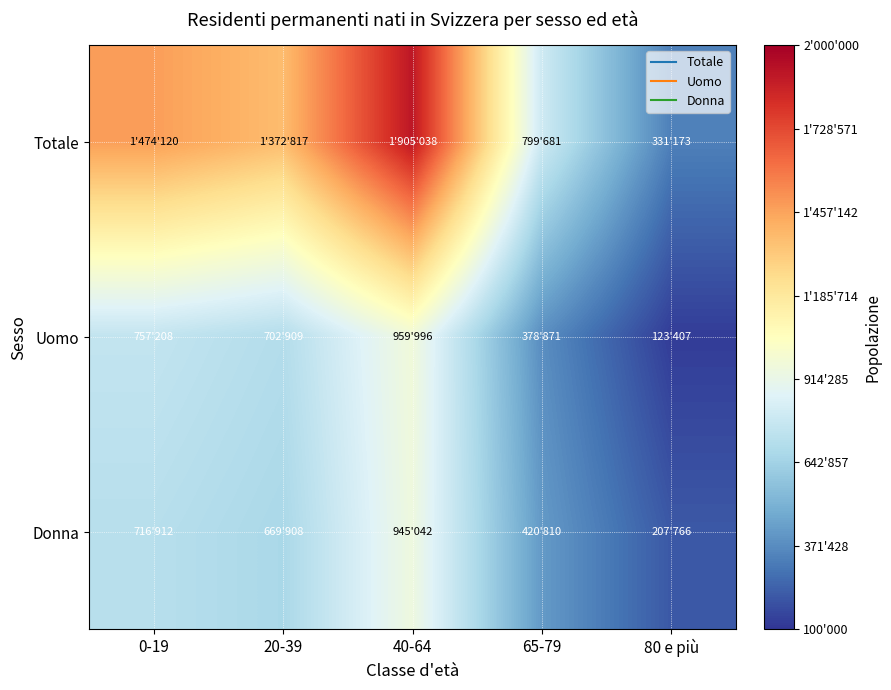

Rank the series at 40-64 from lowest to highest value.

Donna, Uomo, Totale